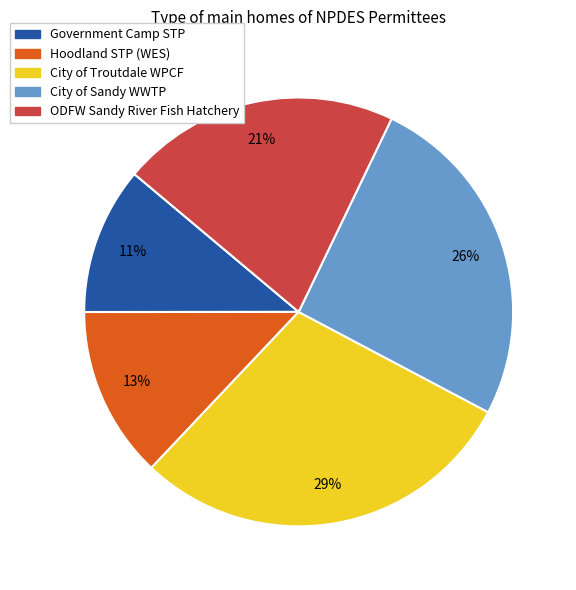

To the nearest percent, what portion does ODFW Sandy River Fish Hatchery represent?

21%